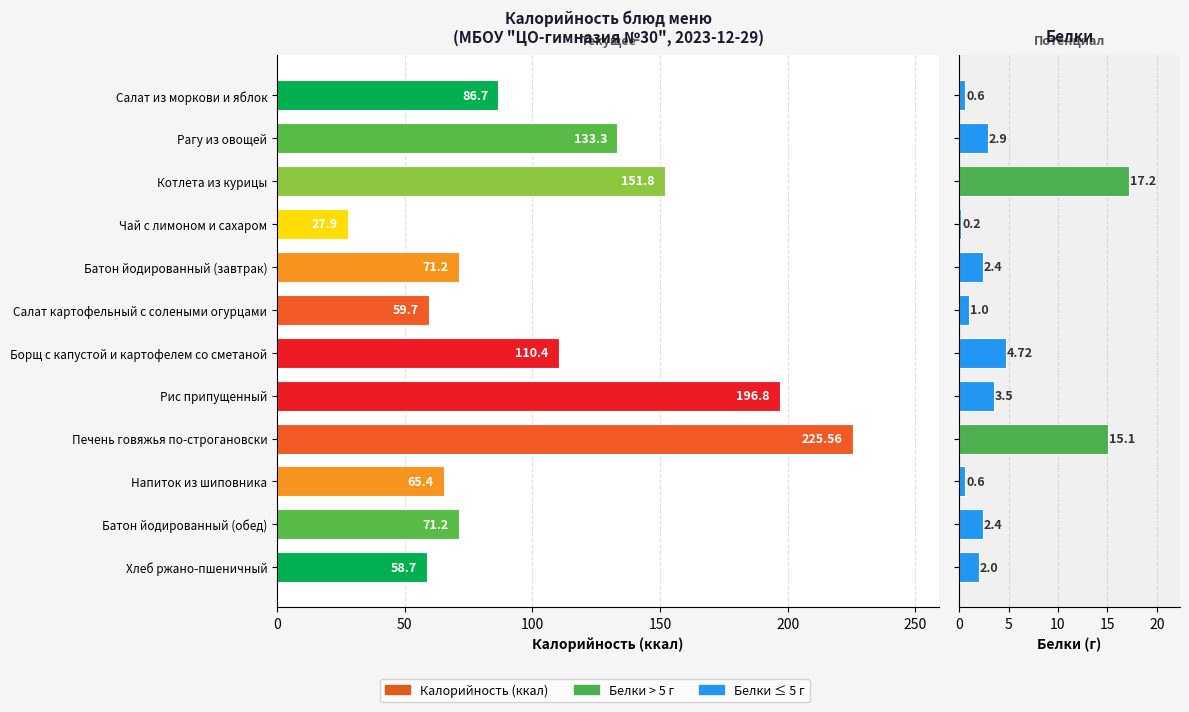

At how many categories does at least one series exceed 8?

12